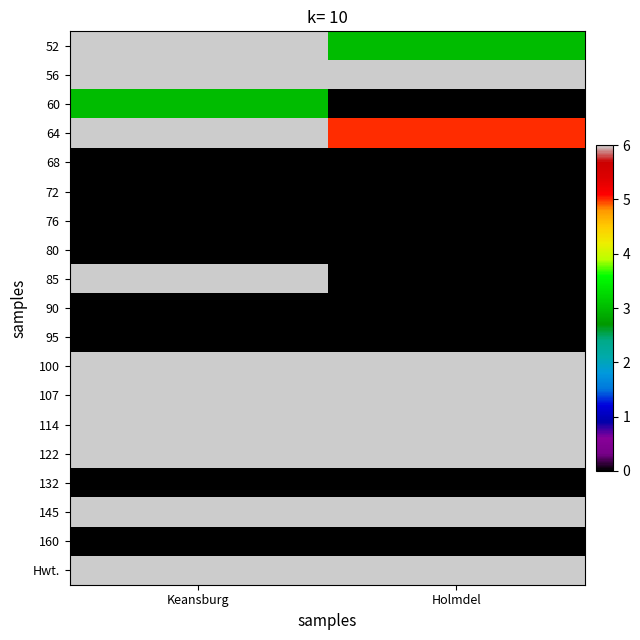

Count the number of categories in the chart.

2